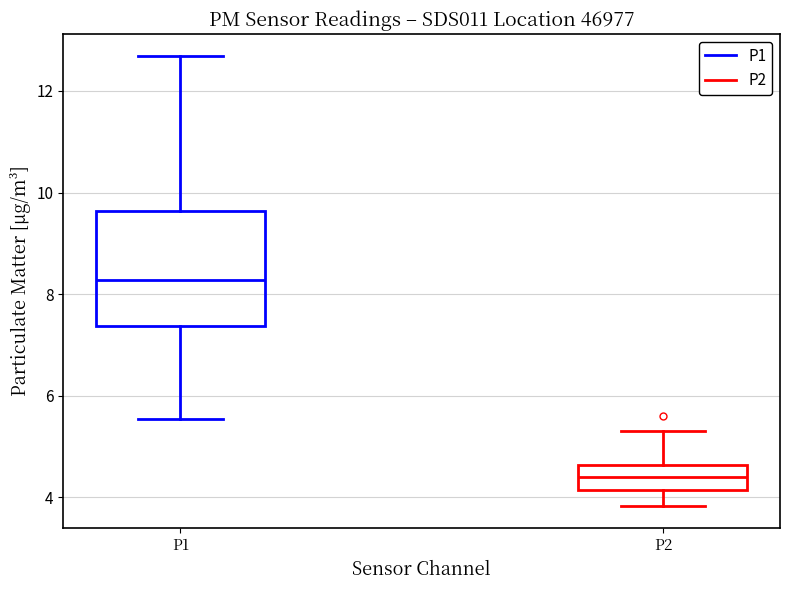

Which box has the lowest median line?

P2